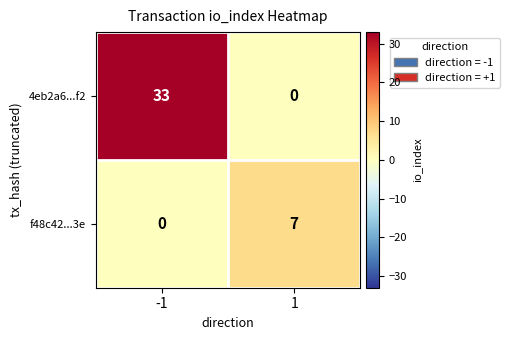

Rank the series by their average value, from lowest to highest.

f48c42...3e, 4eb2a6...f2